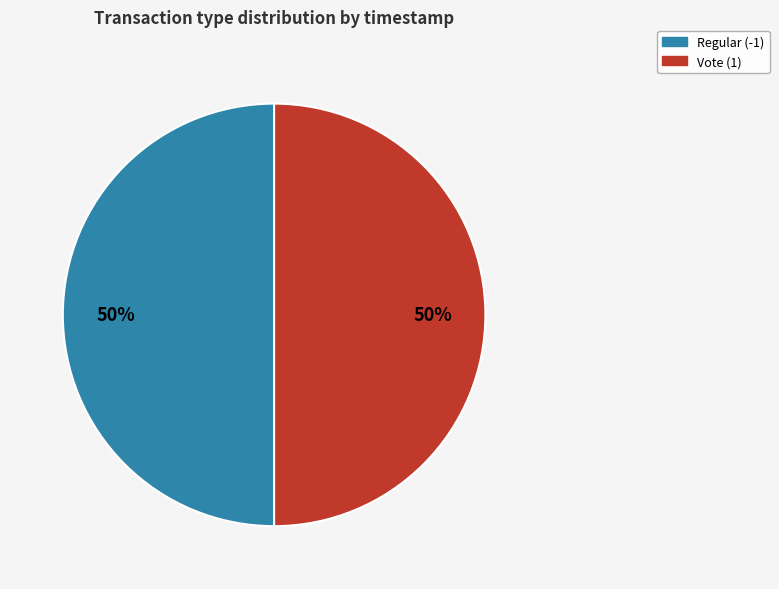

Approximately how many times larger is the value at Vote (1) compared to Regular (-1)?

1.0